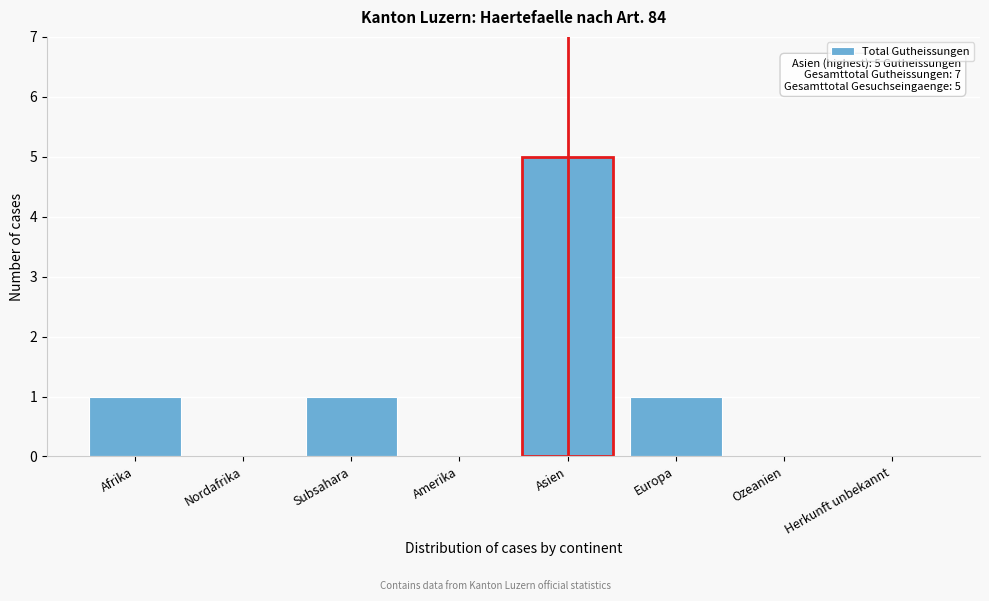

Reading right to left, transcribe all the data shown in this chart.

Herkunft unbekannt=0	Ozeanien=0	Europa=1	Asien=5	Amerika=0	Subsahara=1	Nordafrika=0	Afrika=1